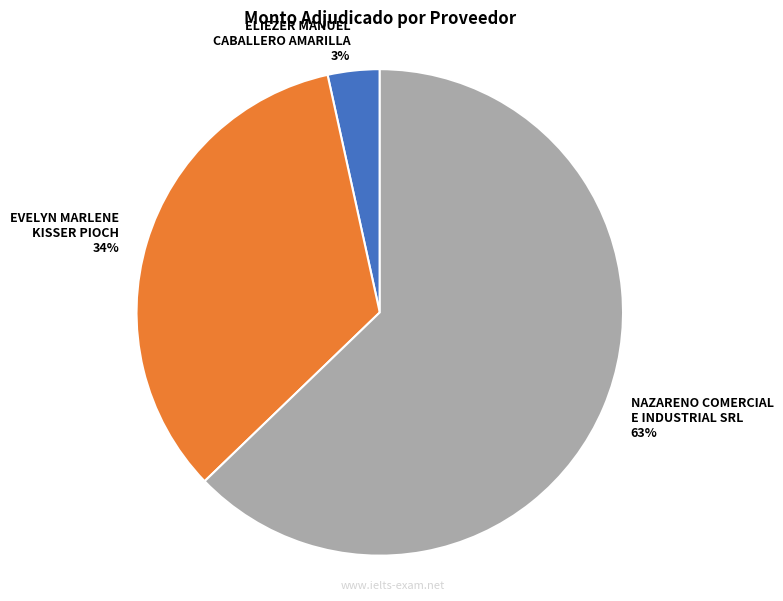

Combined, do NAZARENO COMERCIAL E INDUSTRIAL SRL and EVELYN MARLENE KISSER PIOCH account for over 50%?

Yes